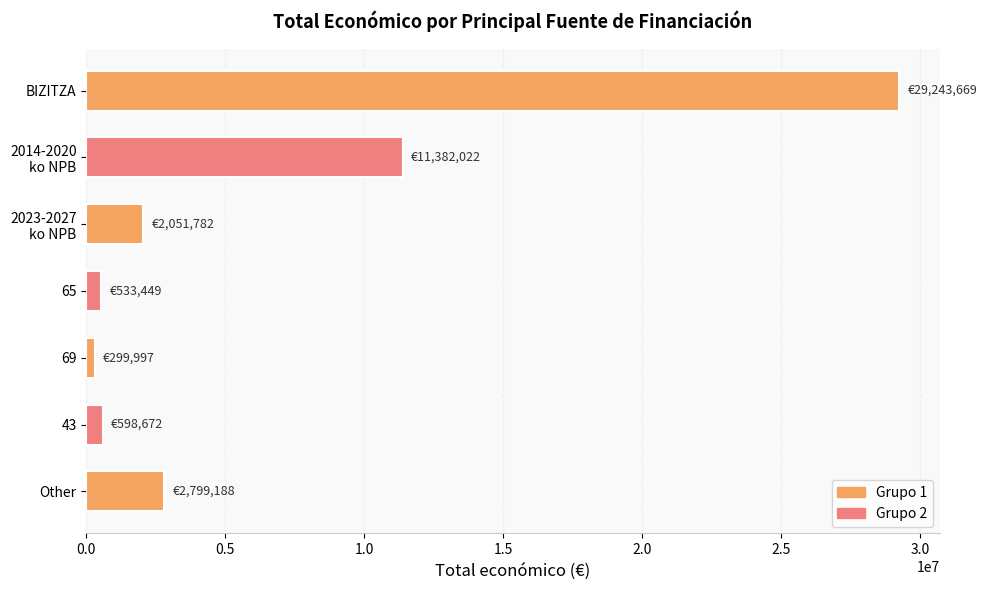

What is the greatest value displayed?

29243669